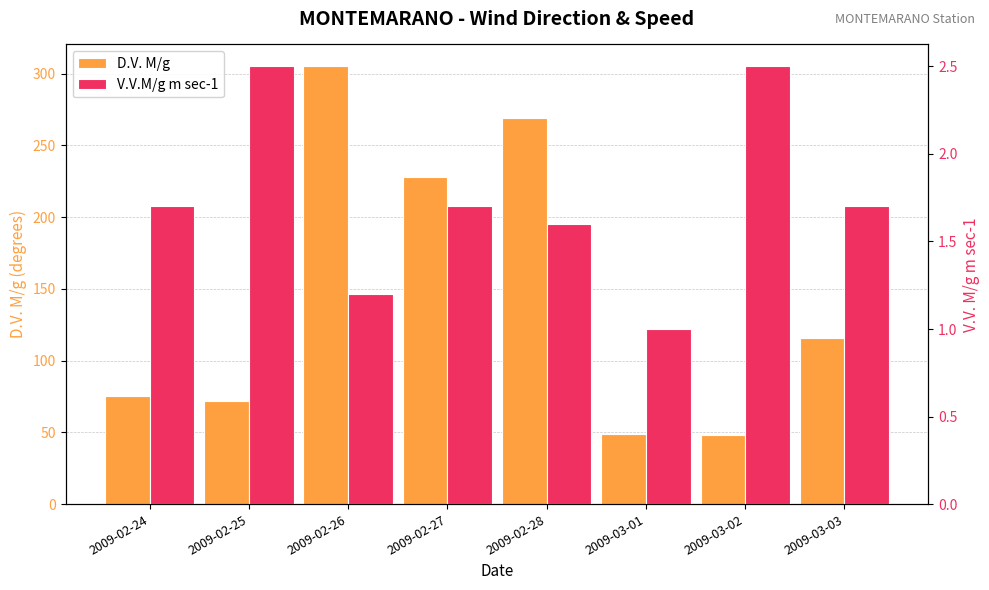

At which label does D.V. M/g first exceed 116?

2009-02-26